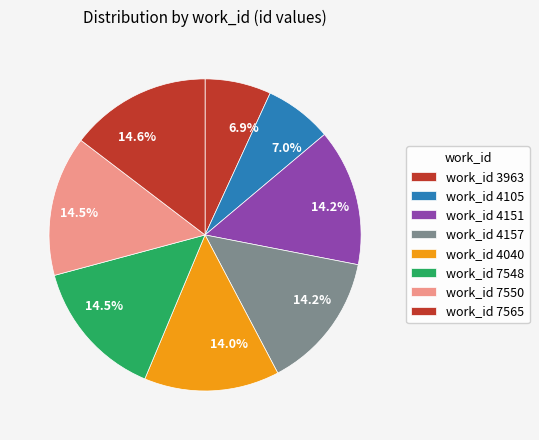

Is there a majority slice in this chart?

No